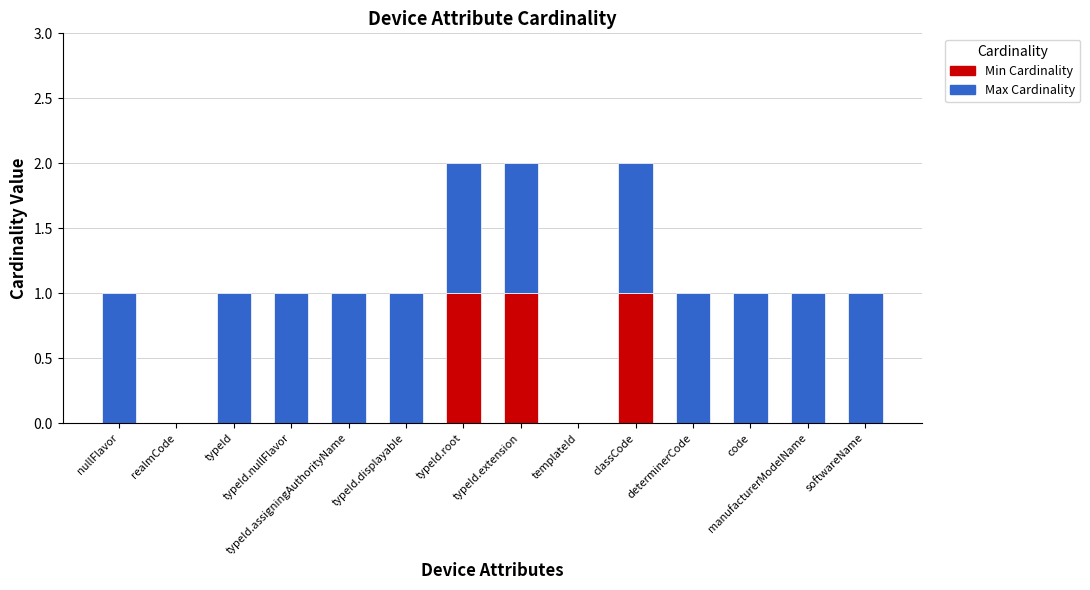

Are the bars horizontal?

No